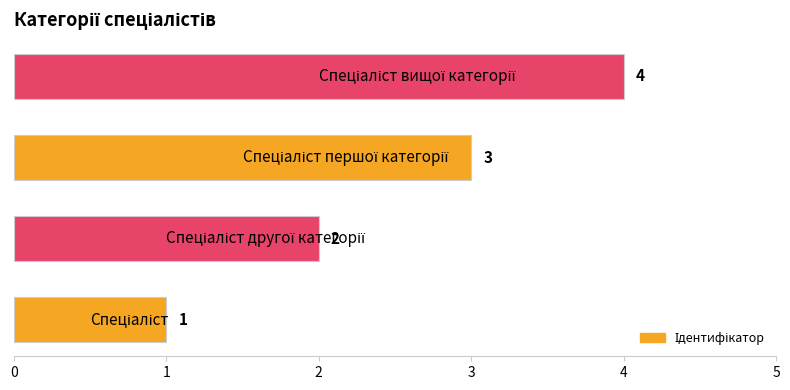

Does the chart contain stacked bars?

No